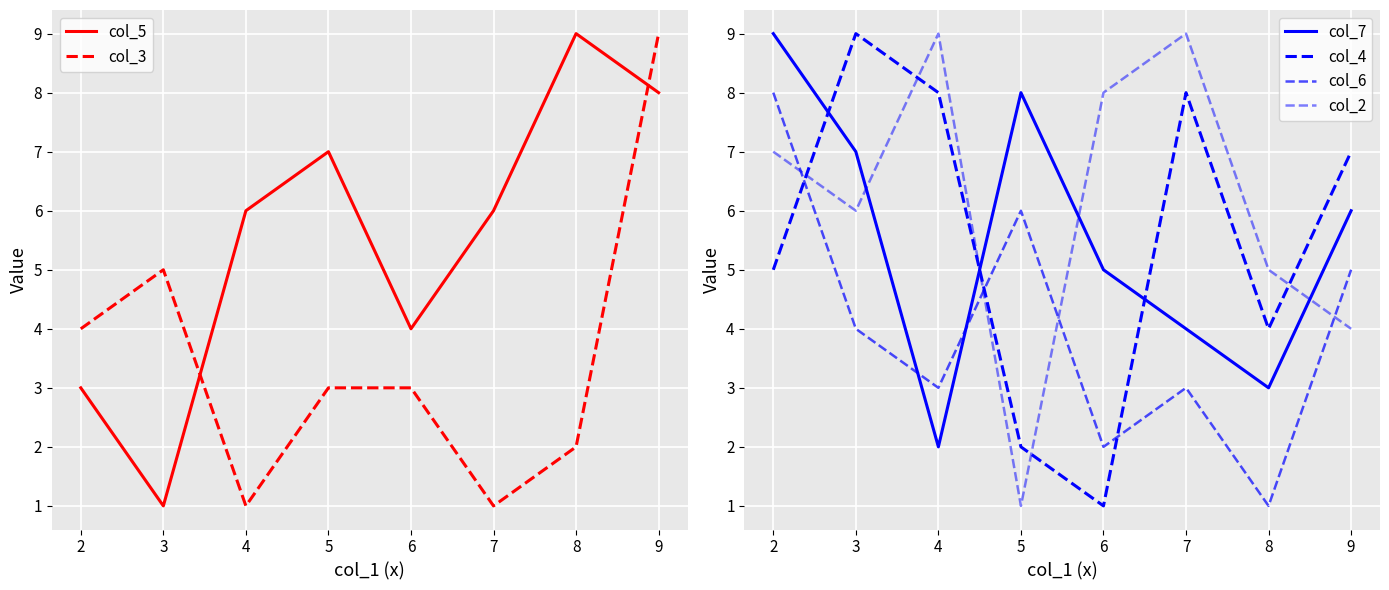

After their last crossing, which series has the higher values: col_5 or col_7?

col_5